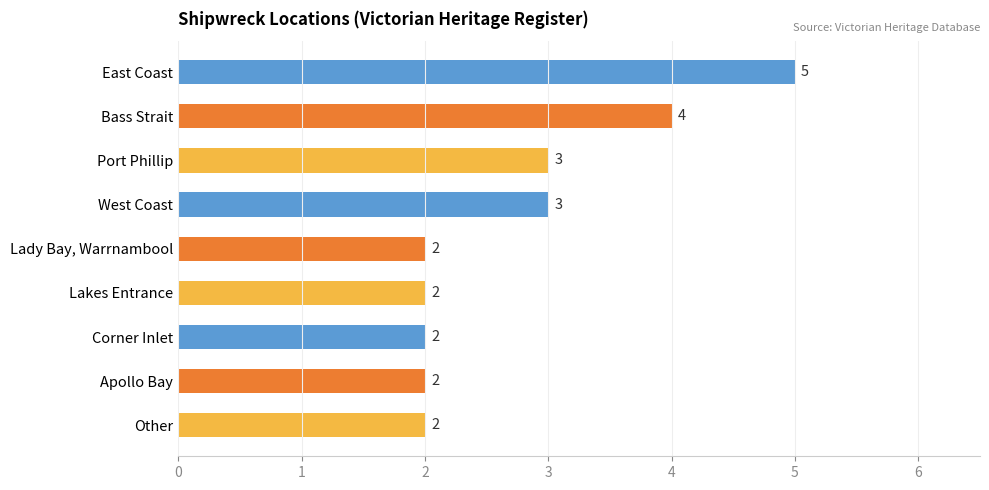

The value at Lakes Entrance is 1. True or false?

False